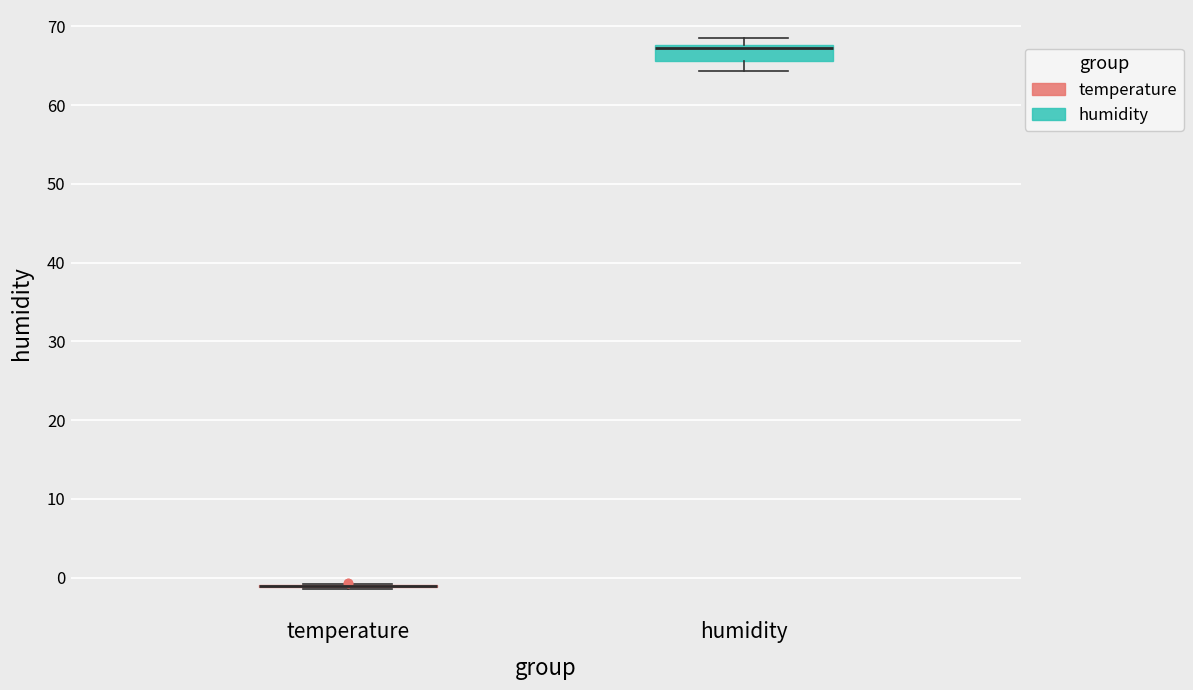

Reading left to right, transcribe this box plot: for each box, give where its median line is, the range the box spans, and where its two whiskers end, as read against the y-axis. The values are not printed on the chart, so give them approximately, as read against the axis.

temperature: box collapsed to a line at -1, whiskers -1 to -1
humidity: median 67, box 66 to 68, whiskers 64 to 69